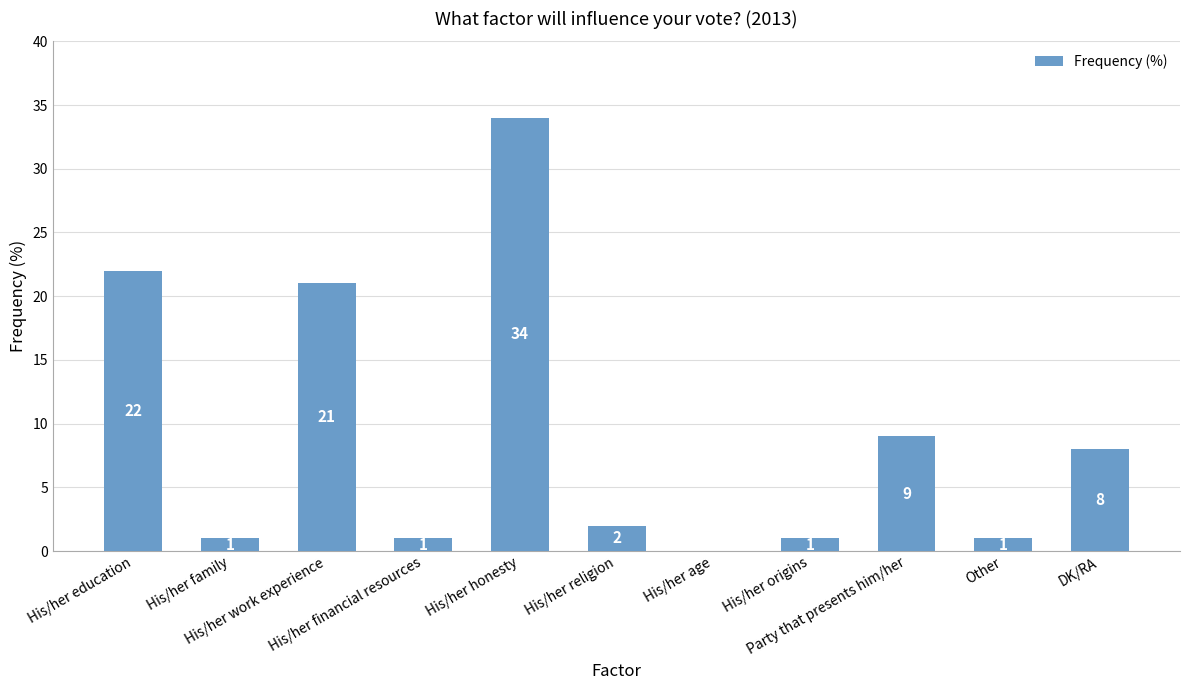

What is the greatest value displayed?

34